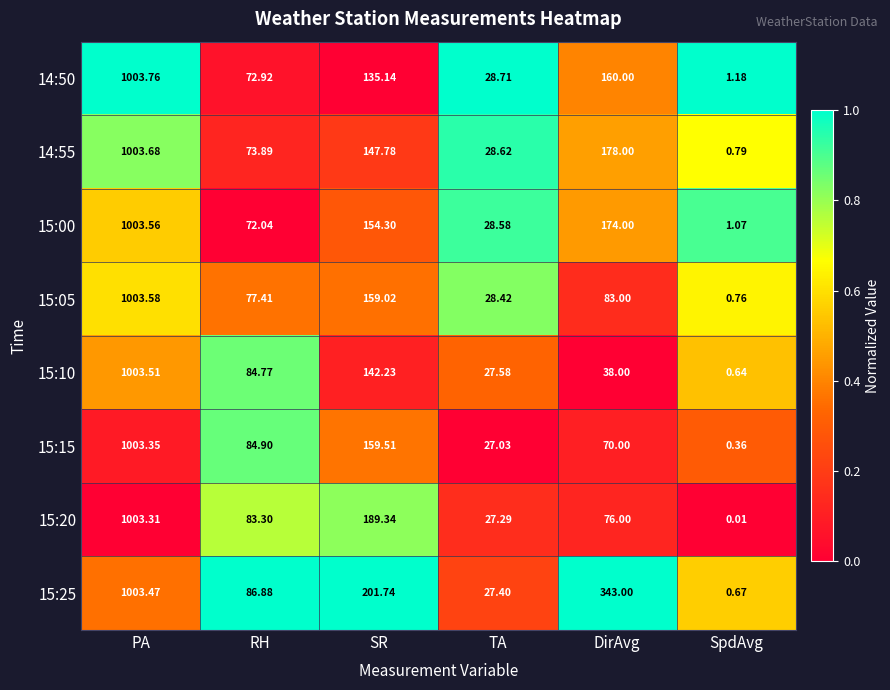

What is the total value across all series at TA?

223.6